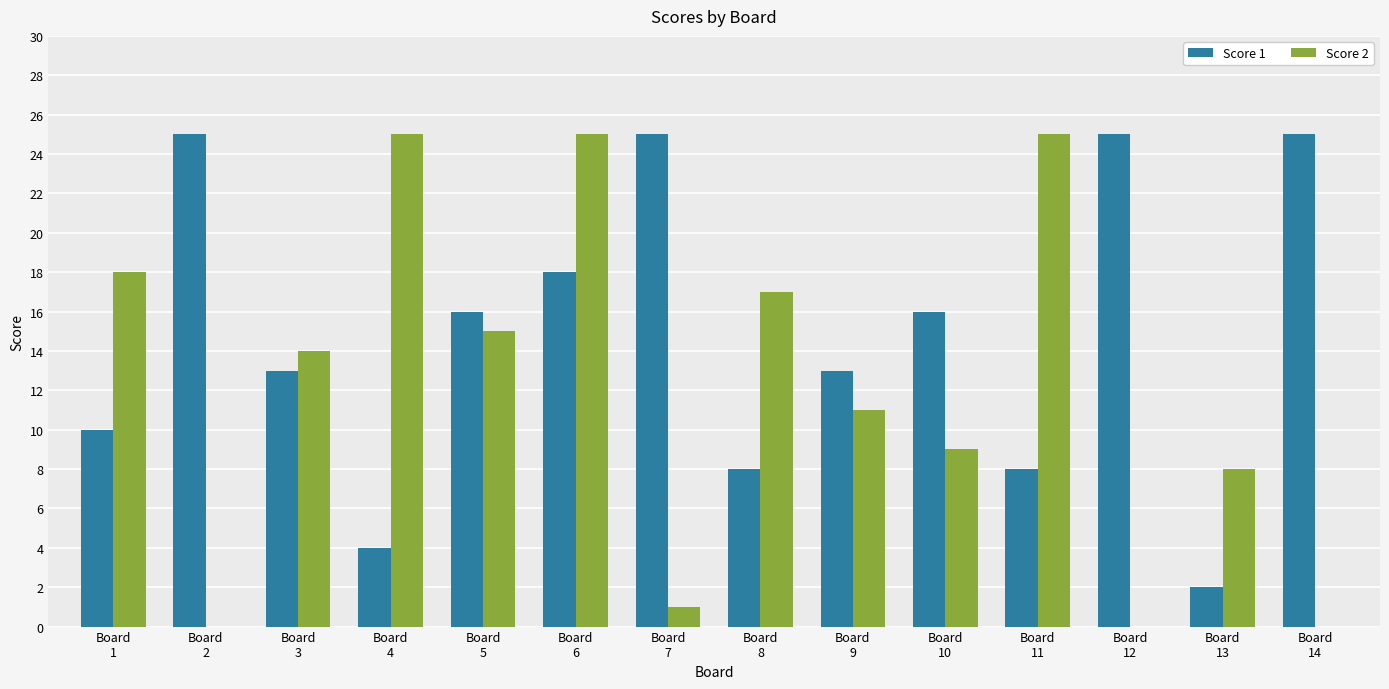

How many groups of bars are there?

14